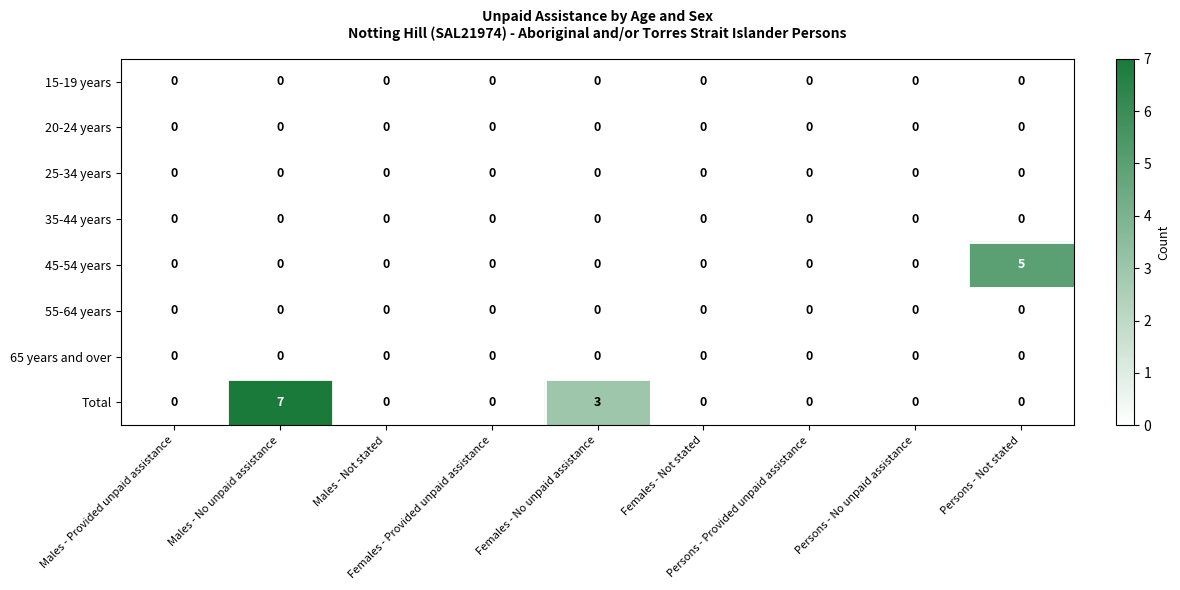

At which category is the sum across all series the highest?

Males - No unpaid assistance